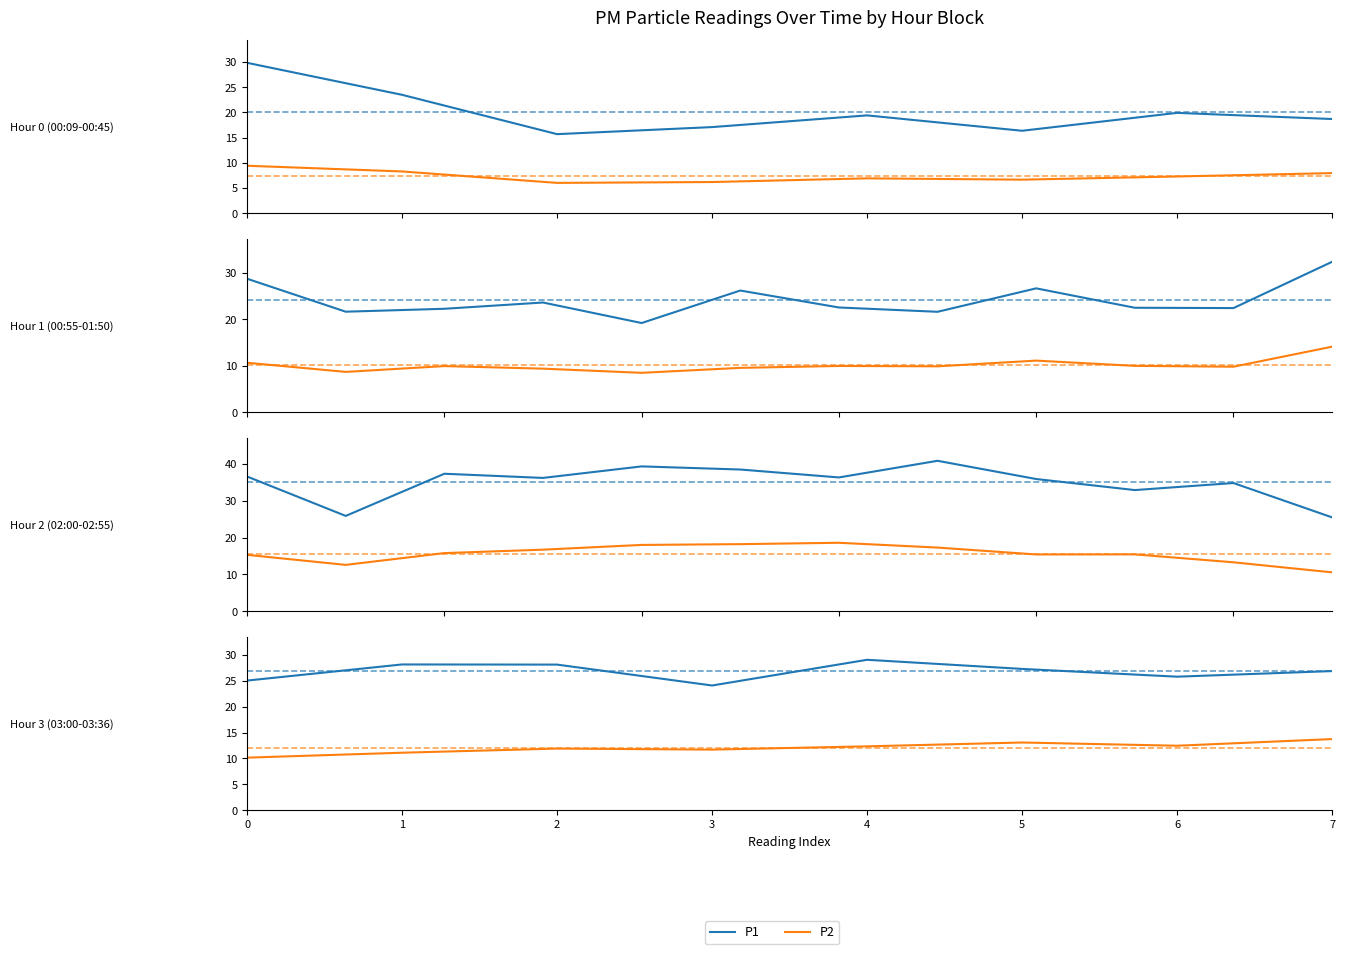

Is it true that P1 equals 28.1 at 2?

True